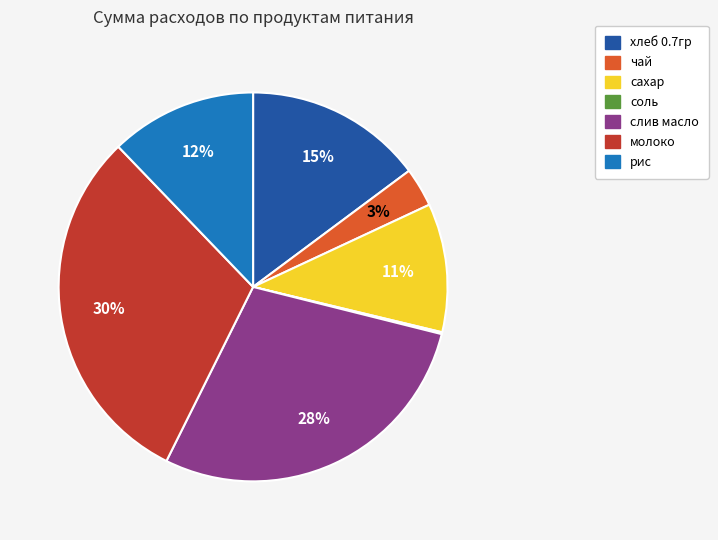

What percentage is the хлеб 0.7гр slice, to the nearest percent?

15%